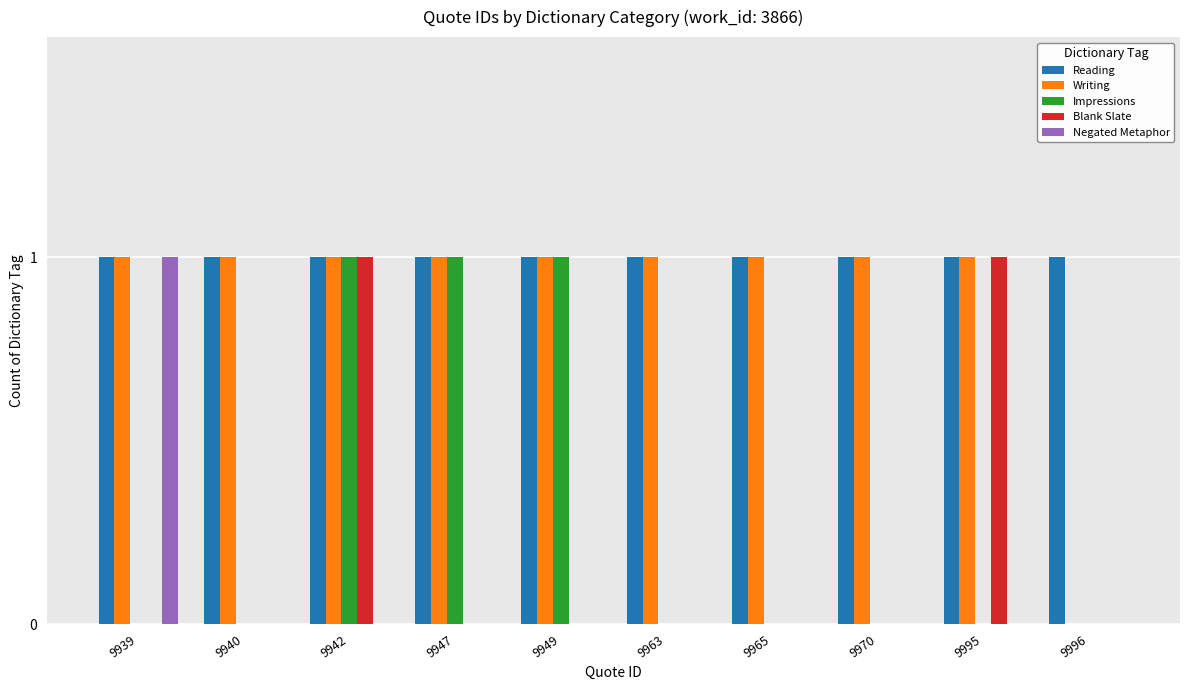

Which series changed the most between 9940 and 9996?

Writing